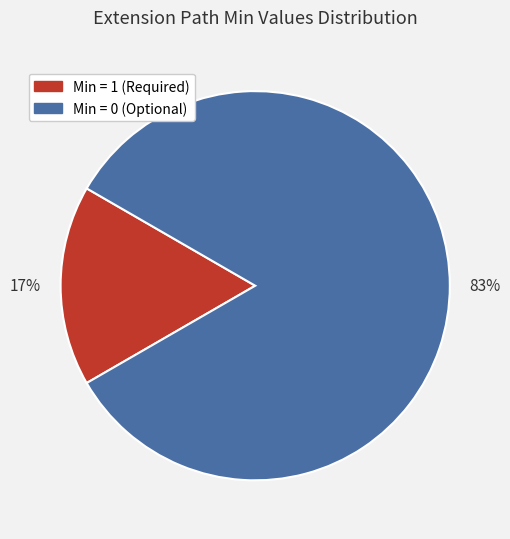

To the nearest percent, what is the average slice percentage?

50%